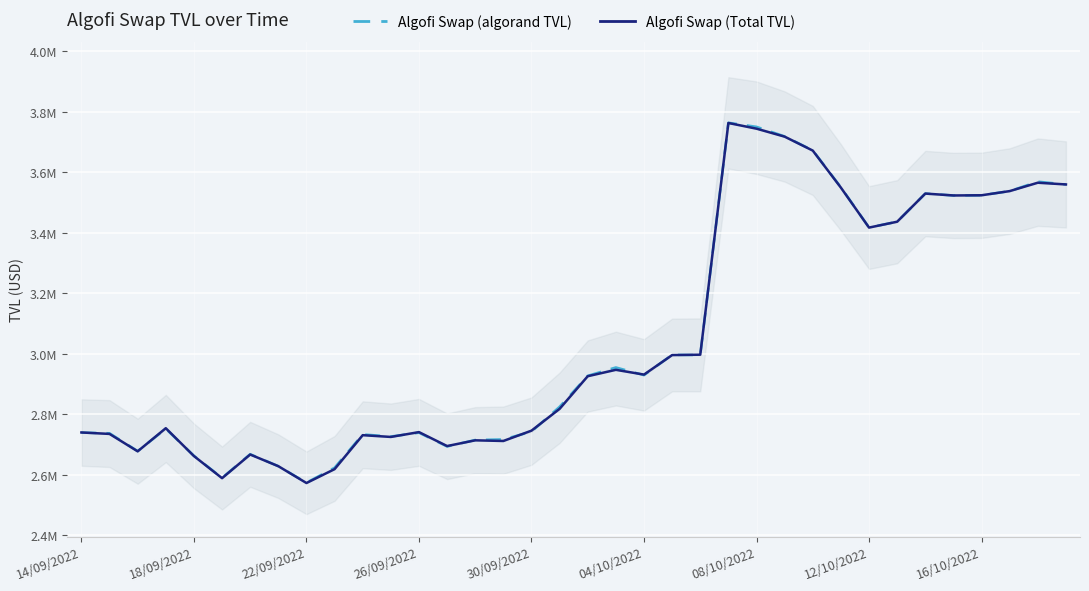

Between 11 and 34, which series saw the biggest shift?

Algofi Swap (algorand TVL)